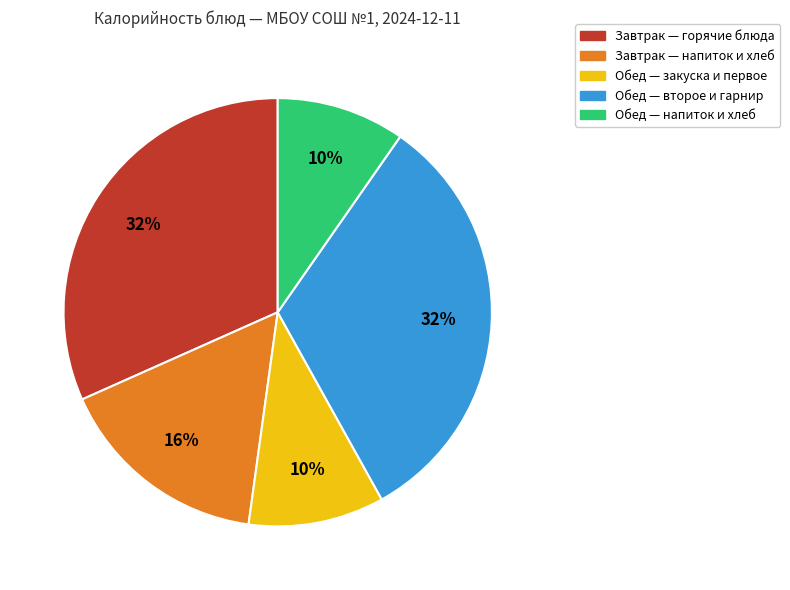

Do Завтрак — горячие блюда and Завтрак — напиток и хлеб together represent more than half of the pie?

No